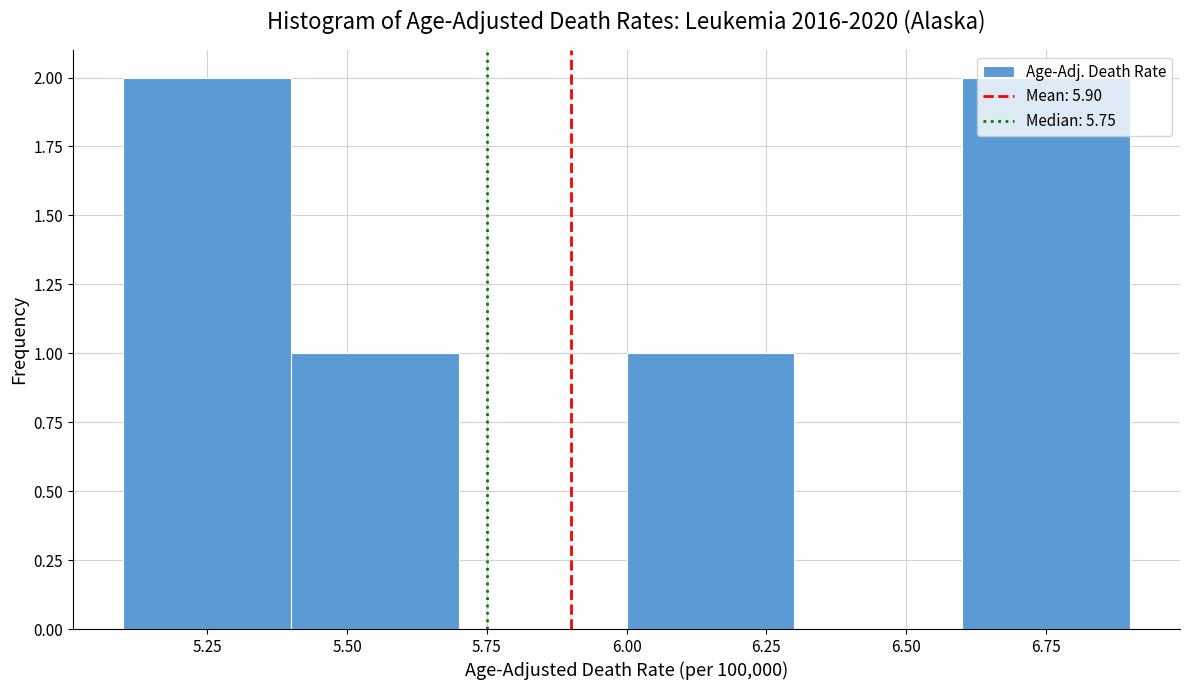

Reading left to right, transcribe this chart: for each bar, give the range it covers on the x-axis and its height. The values are not printed on the chart, so give them approximately, as read against the axis.

5.1 to 5.4: 2
5.4 to 5.7: 1
5.7 to 6.0: 0
6.0 to 6.3: 1
6.3 to 6.6: 0
6.6 to 6.9: 2